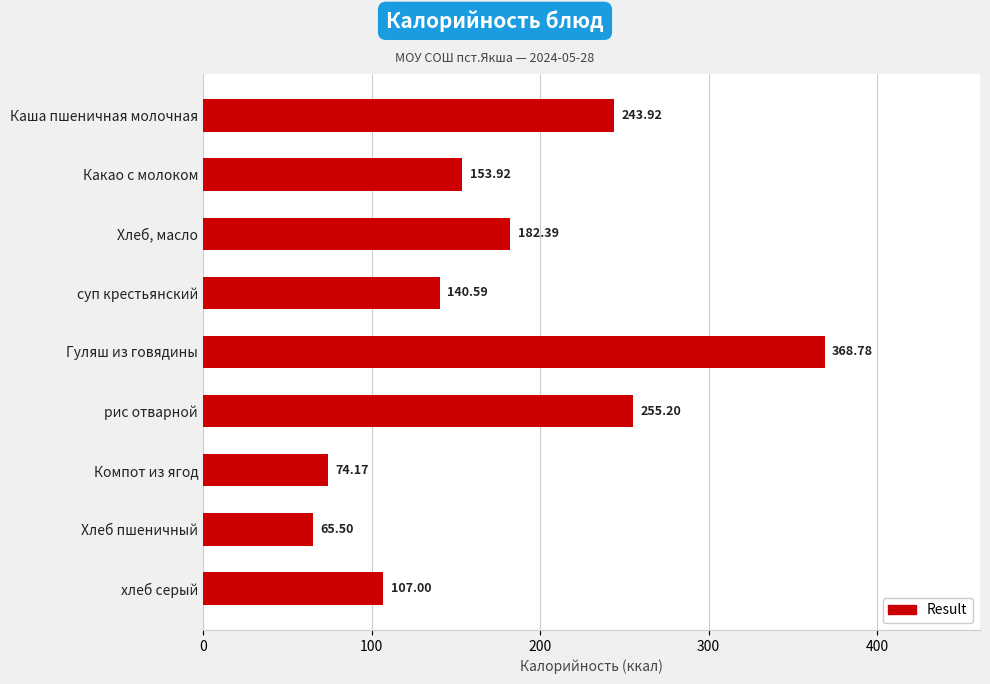

What is the difference between the maximum and minimum values?

303.3